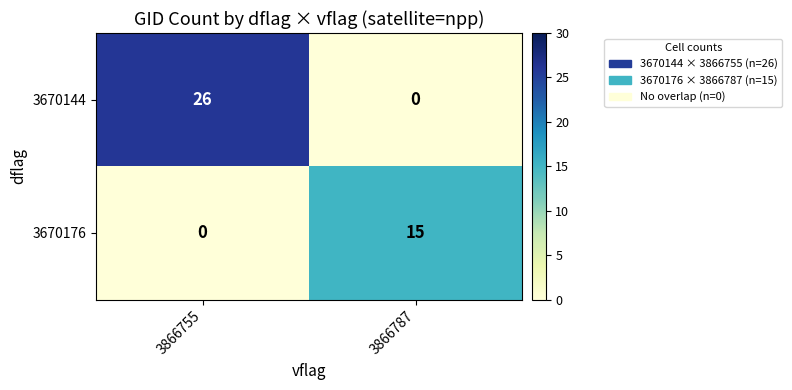

At which category is the sum across all series the highest?

3866755